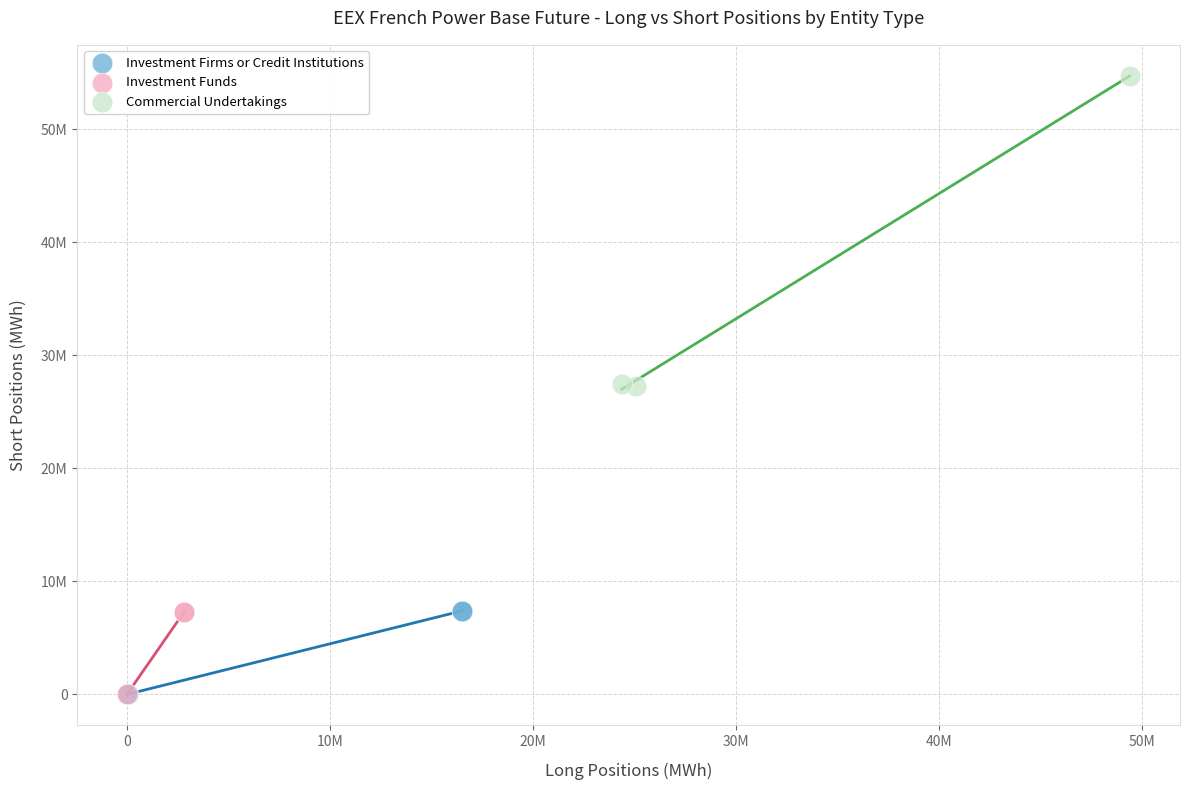

Which series reaches the maximum Y coordinate?

Commercial Undertakings